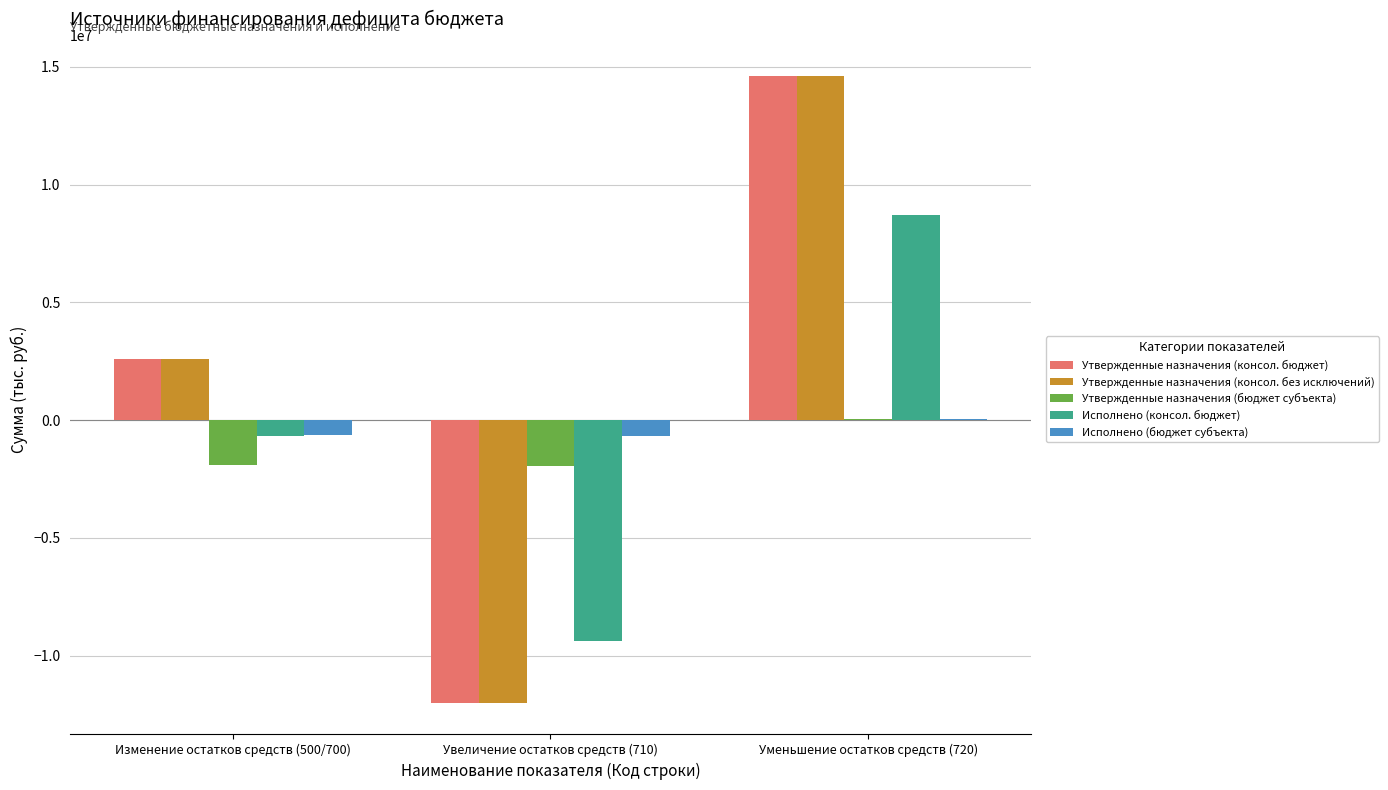

What is the sum of all Утвержденные назначения (консол. бюджет) values?

5199537.4